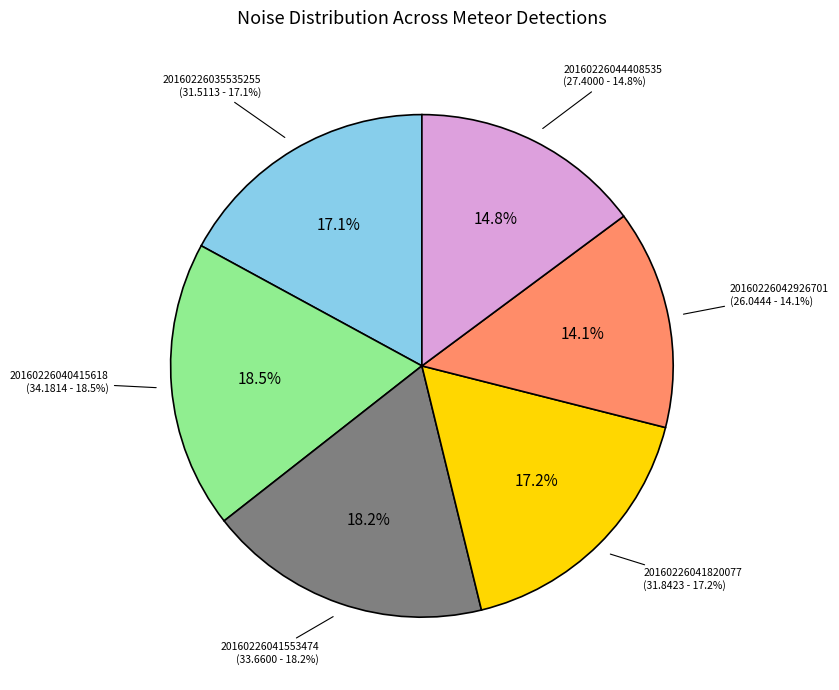

To the nearest percent, what portion does 20160226044408535 represent?

15%